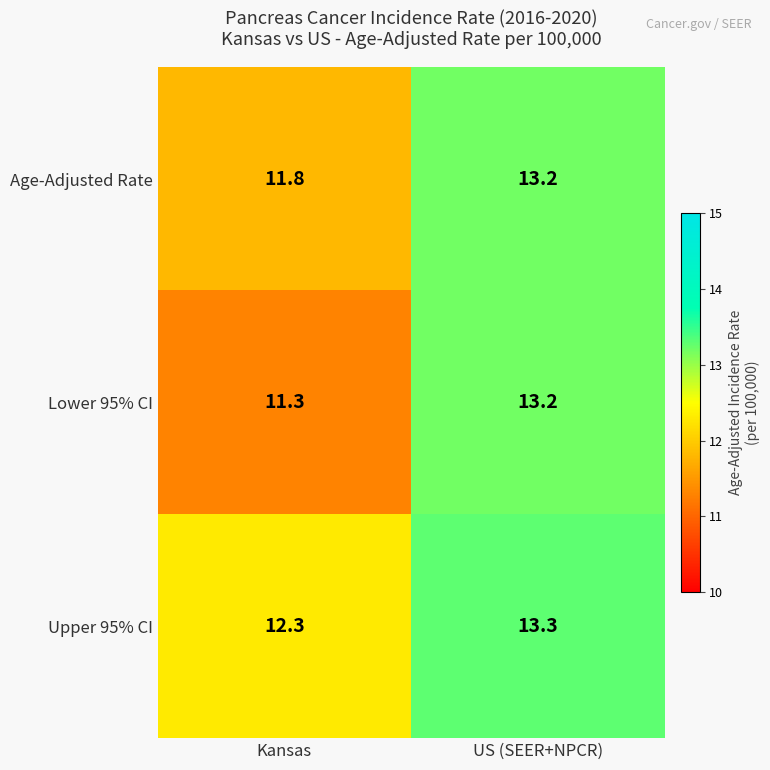

Reading left to right, extract all data points from this chart.

Age-Adjusted Rate: Kansas=11.8	US (SEER+NPCR)=13.2
Lower 95% CI: Kansas=11.3	US (SEER+NPCR)=13.2
Upper 95% CI: Kansas=12.3	US (SEER+NPCR)=13.3